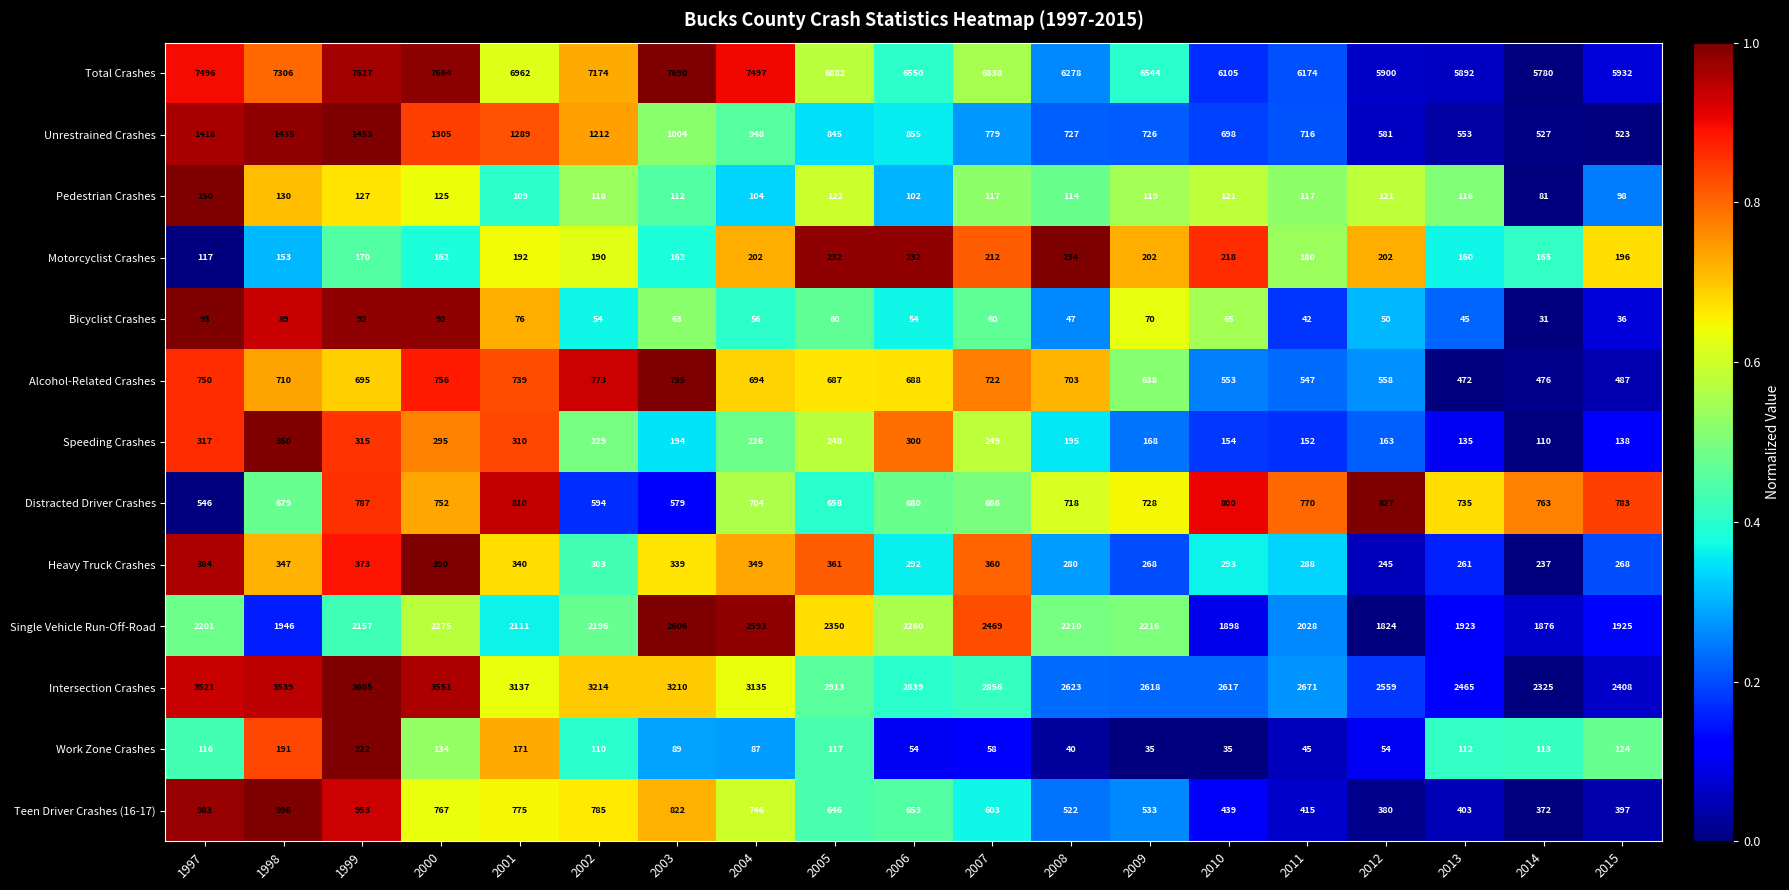

The Motorcyclist Crashes series shows 51 at 2007. True or false?

False